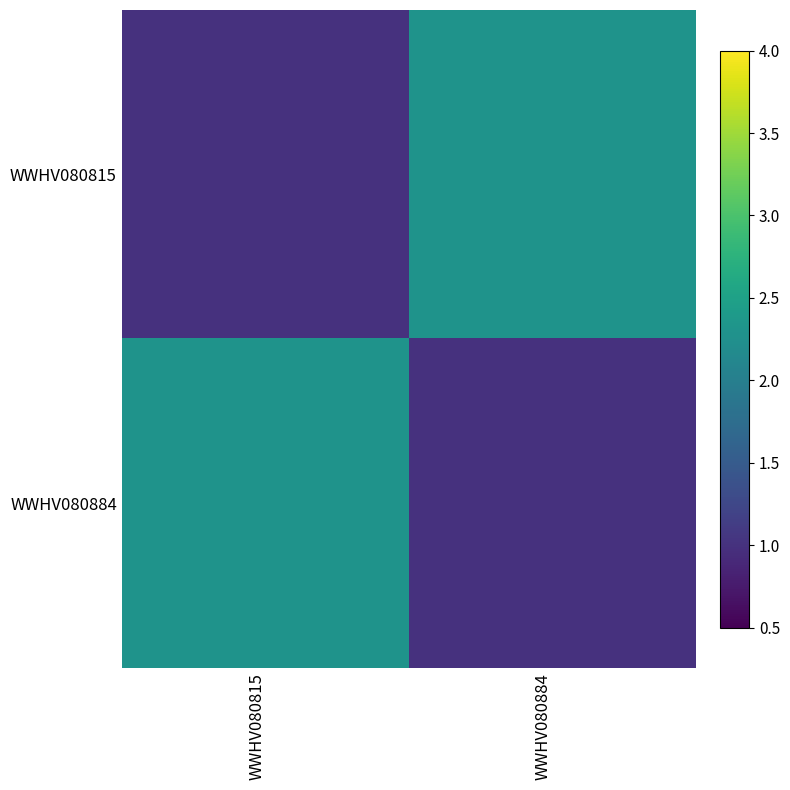

What is the greatest value displayed?

2.3